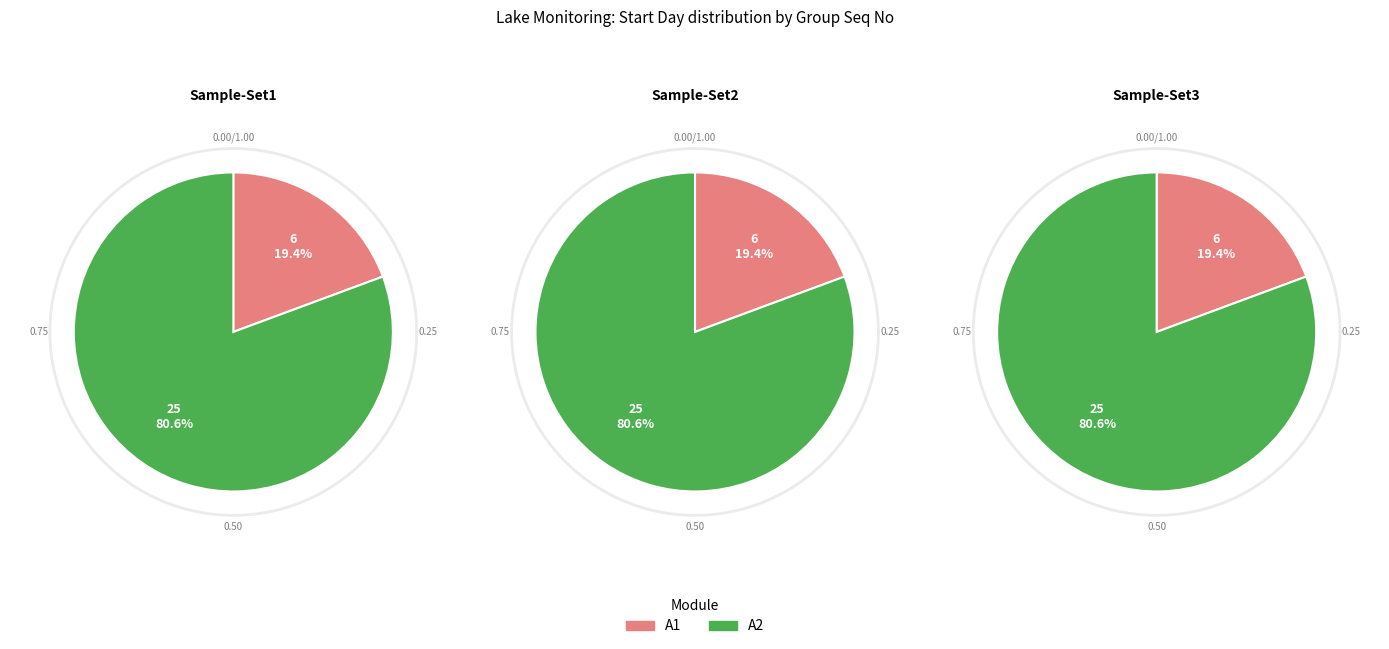

Count the number of slices in the pie.

2